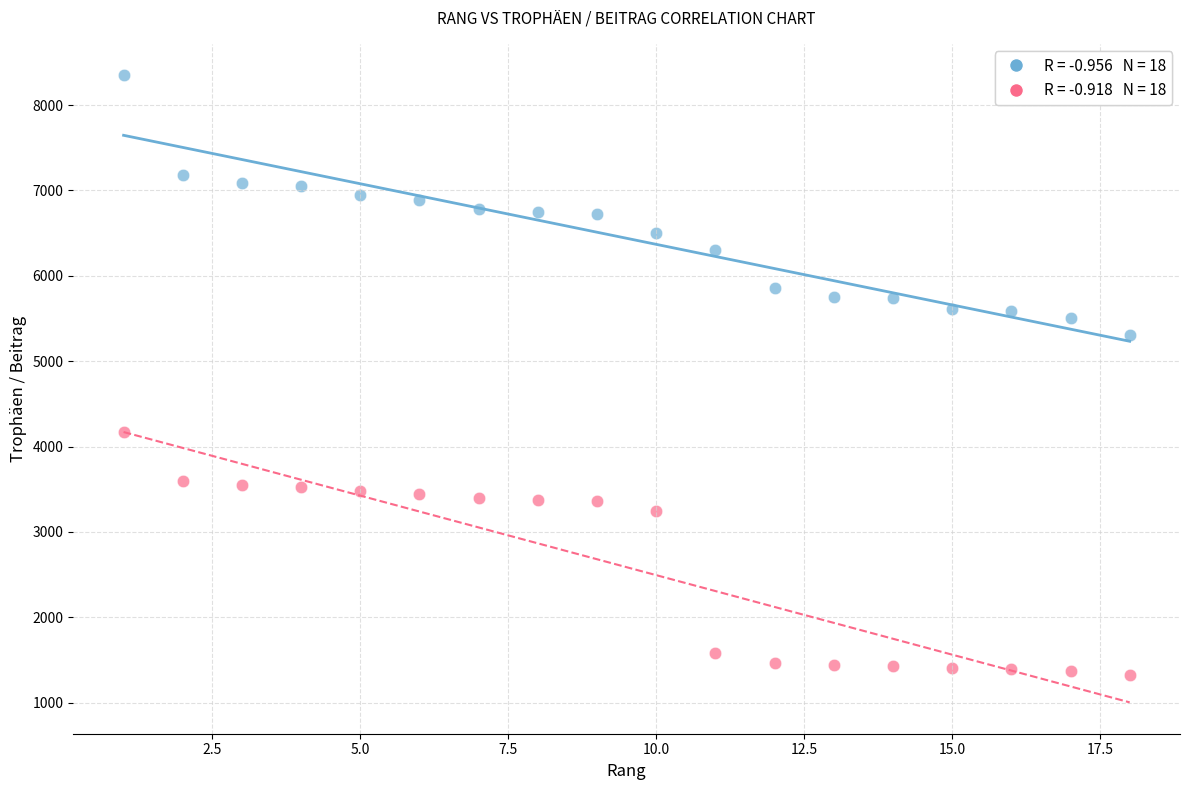

Across all series, what Y value is closest to 4838?

5306